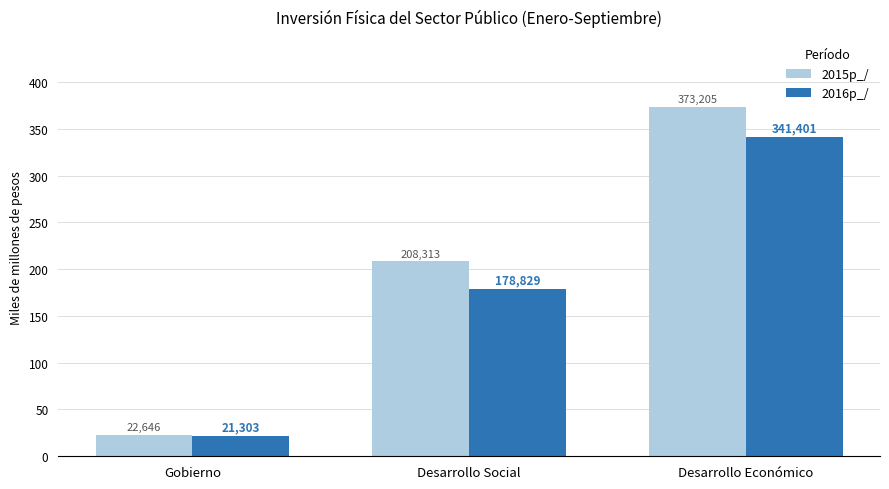

Reading right to left, extract all data points from this chart.

2015p_/: 373204.7	208312.7	22645.9
2016p_/: 341400.7	178829.2	21303.2